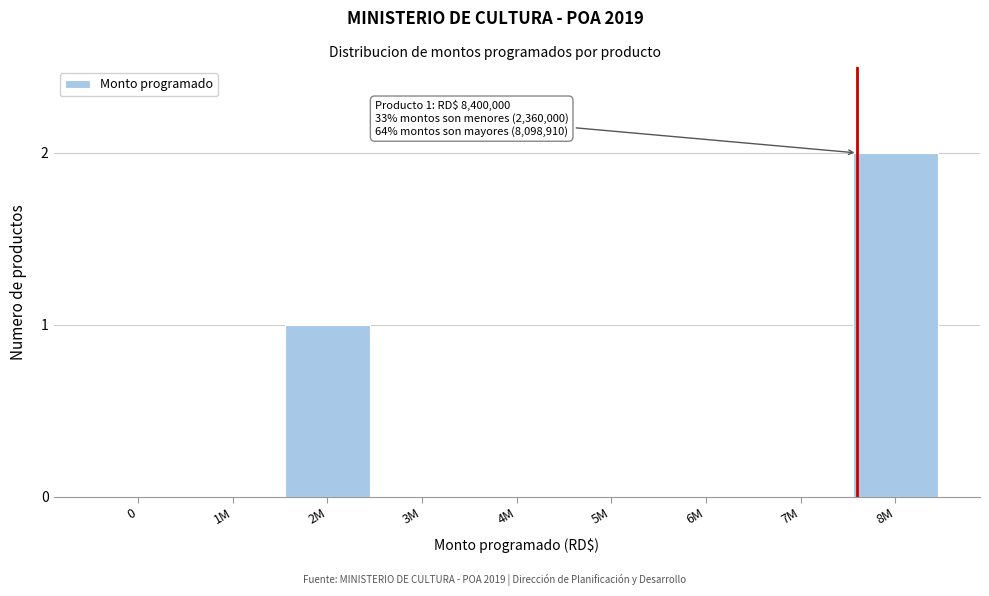

Reading left to right, transcribe all the data shown in this chart.

0=0	1M=0	2M=1	3M=0	4M=0	5M=0	6M=0	7M=0	8M=2